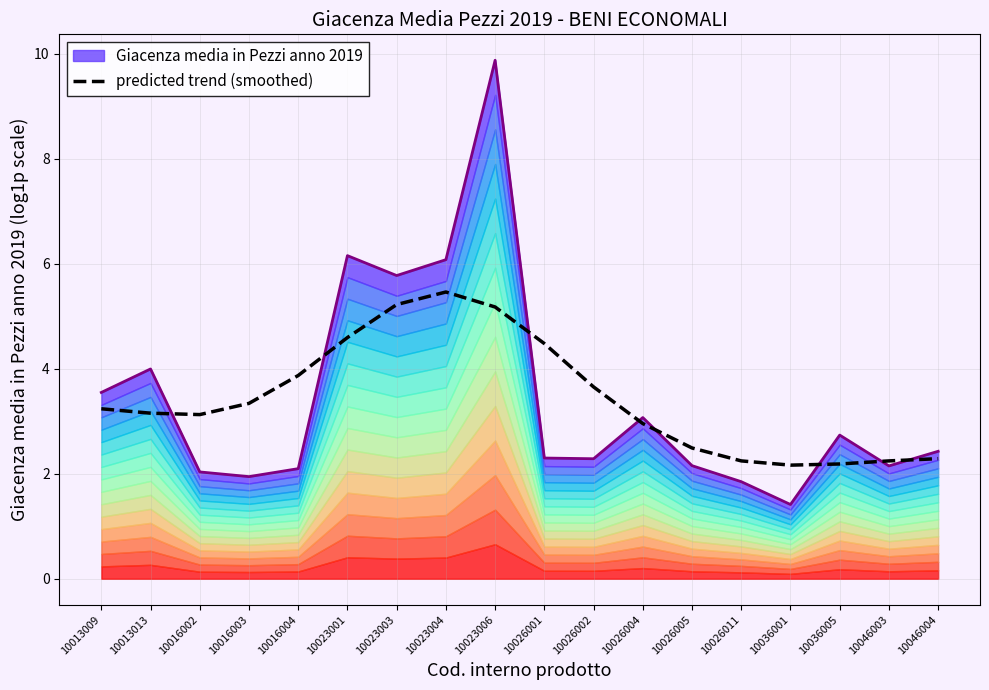

At which category does the chart reach its minimum across all series?

10036001